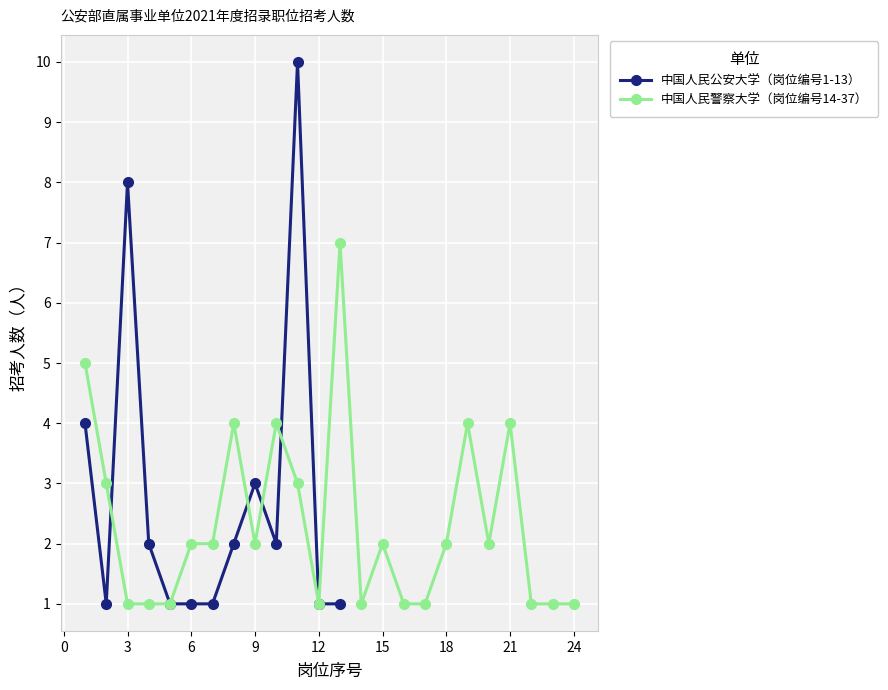

True or false: 中国人民公安大学（岗位编号1-13） has more than 1 interior local peaks.

True